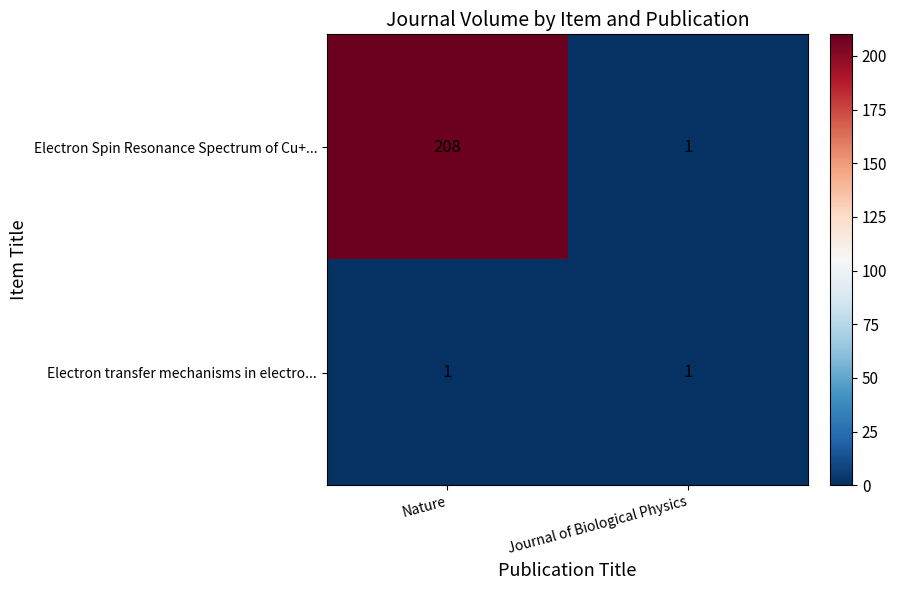

List the series in order of their overall mean, highest first.

Electron Spin Resonance Spectrum of Cu+..., Electron transfer mechanisms in electro...